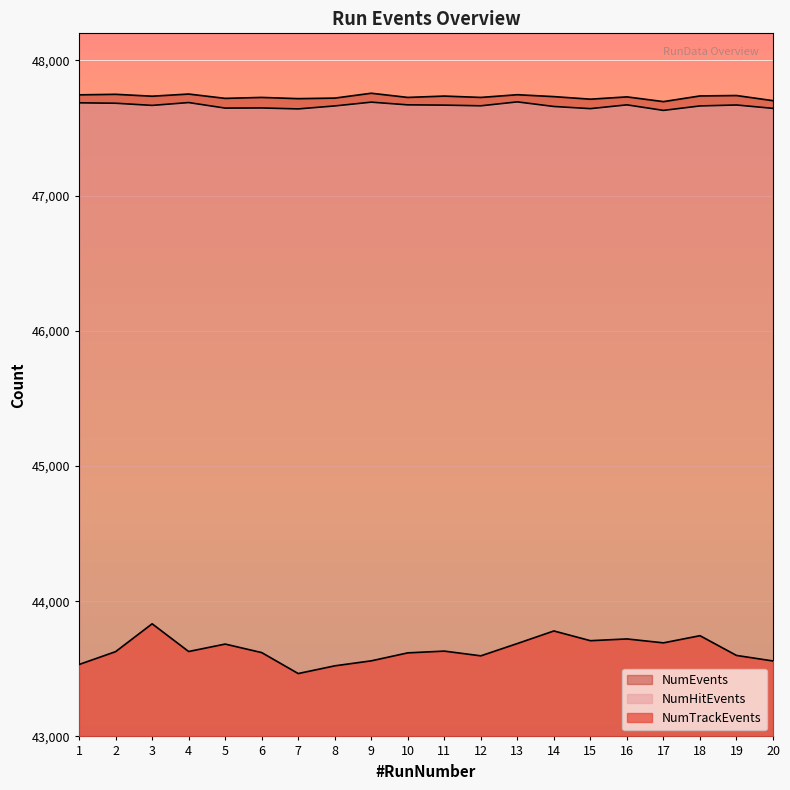

Which series has the largest total across all categories?

NumEvents